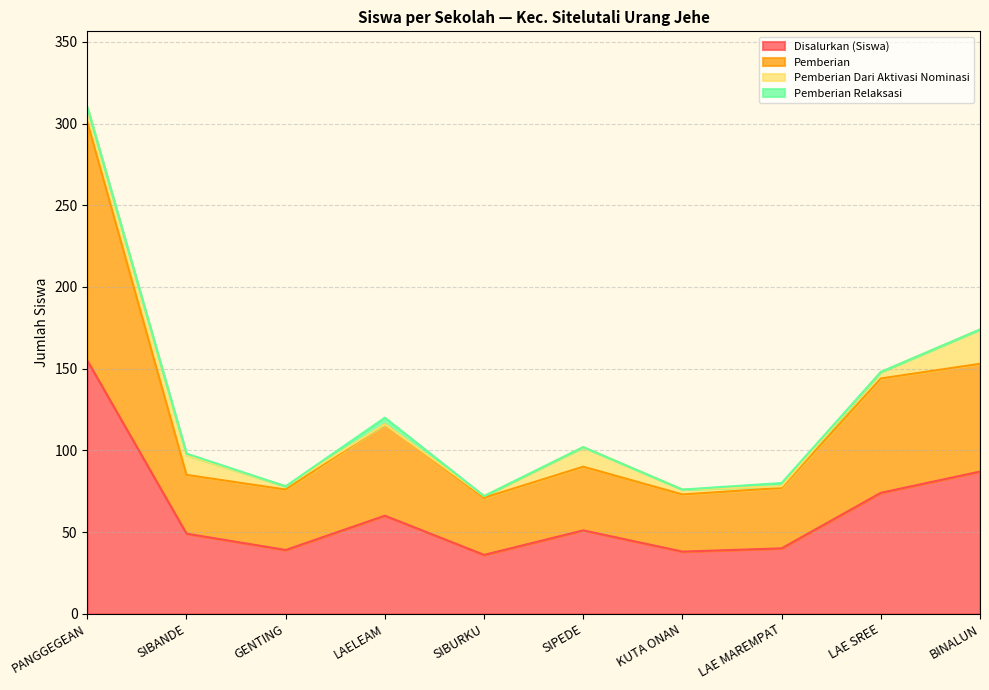

What is the average value of the Disalurkan (Siswa) series?

63